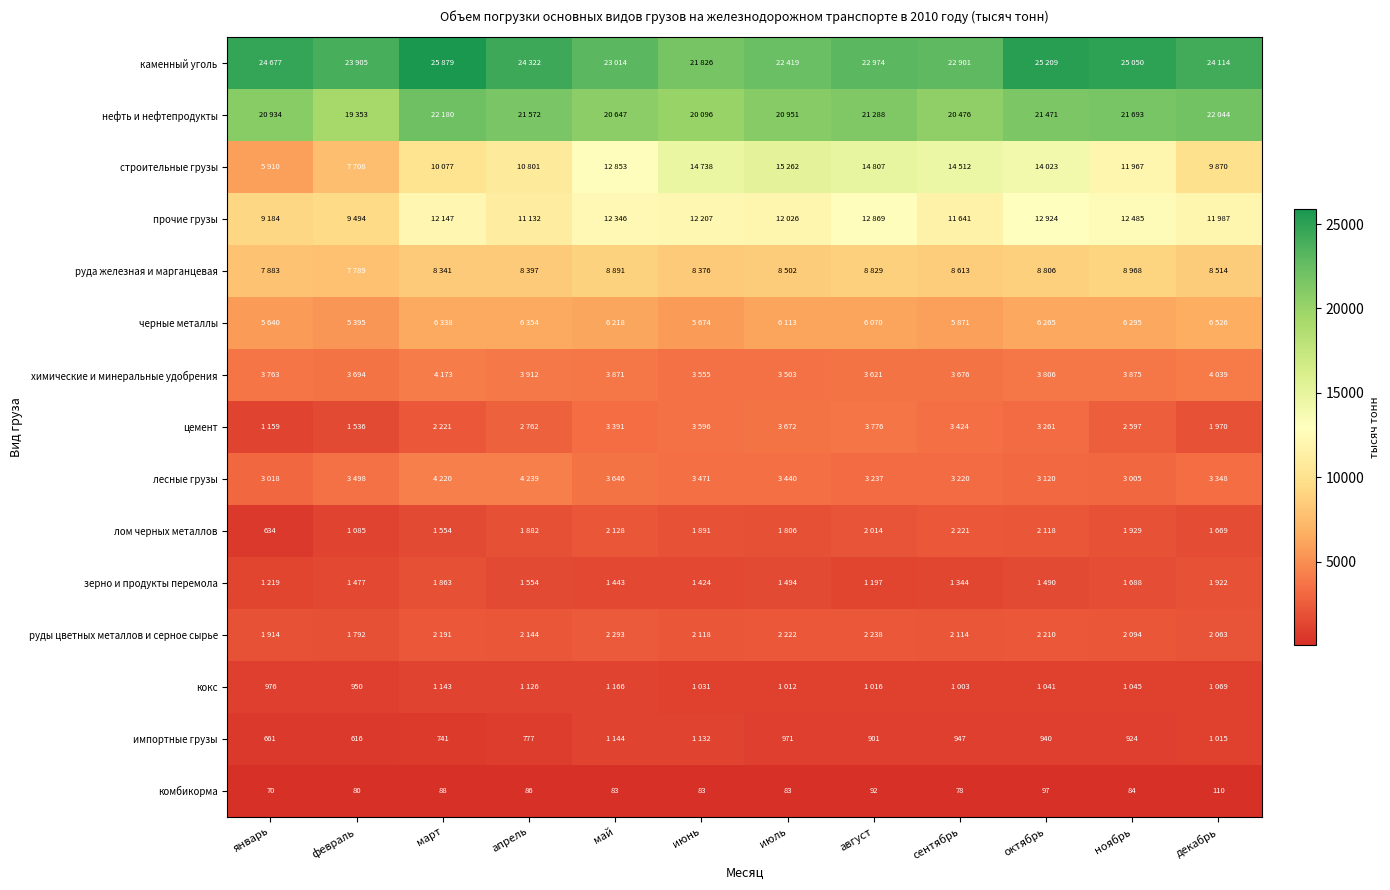

What is the total value across all series at июль?

103476